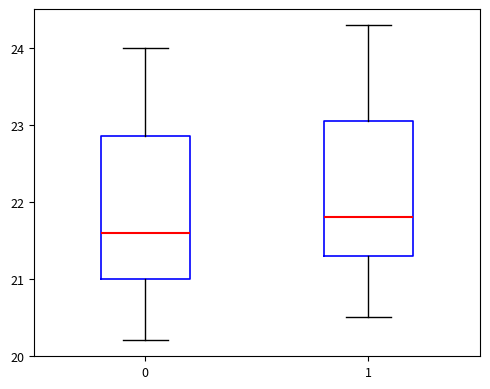

Which box has the highest median line?

1